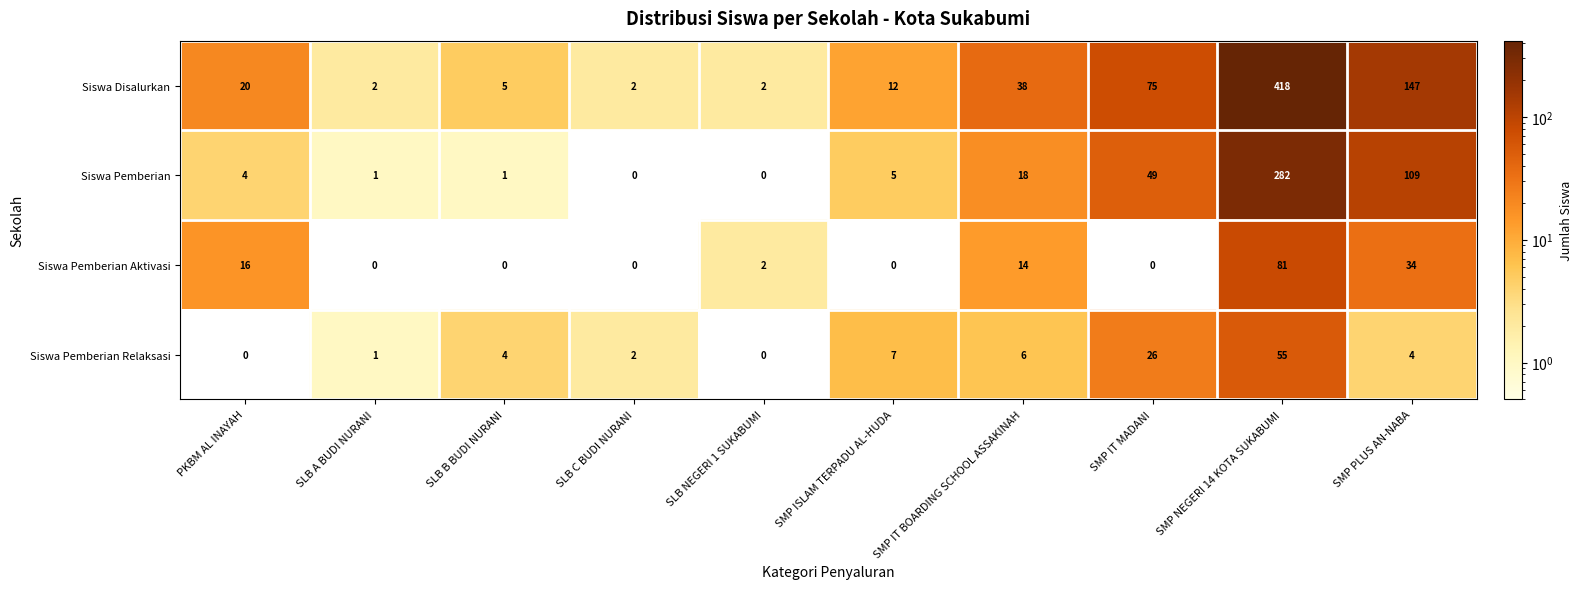

What is the sum of all Siswa Pemberian values?

469